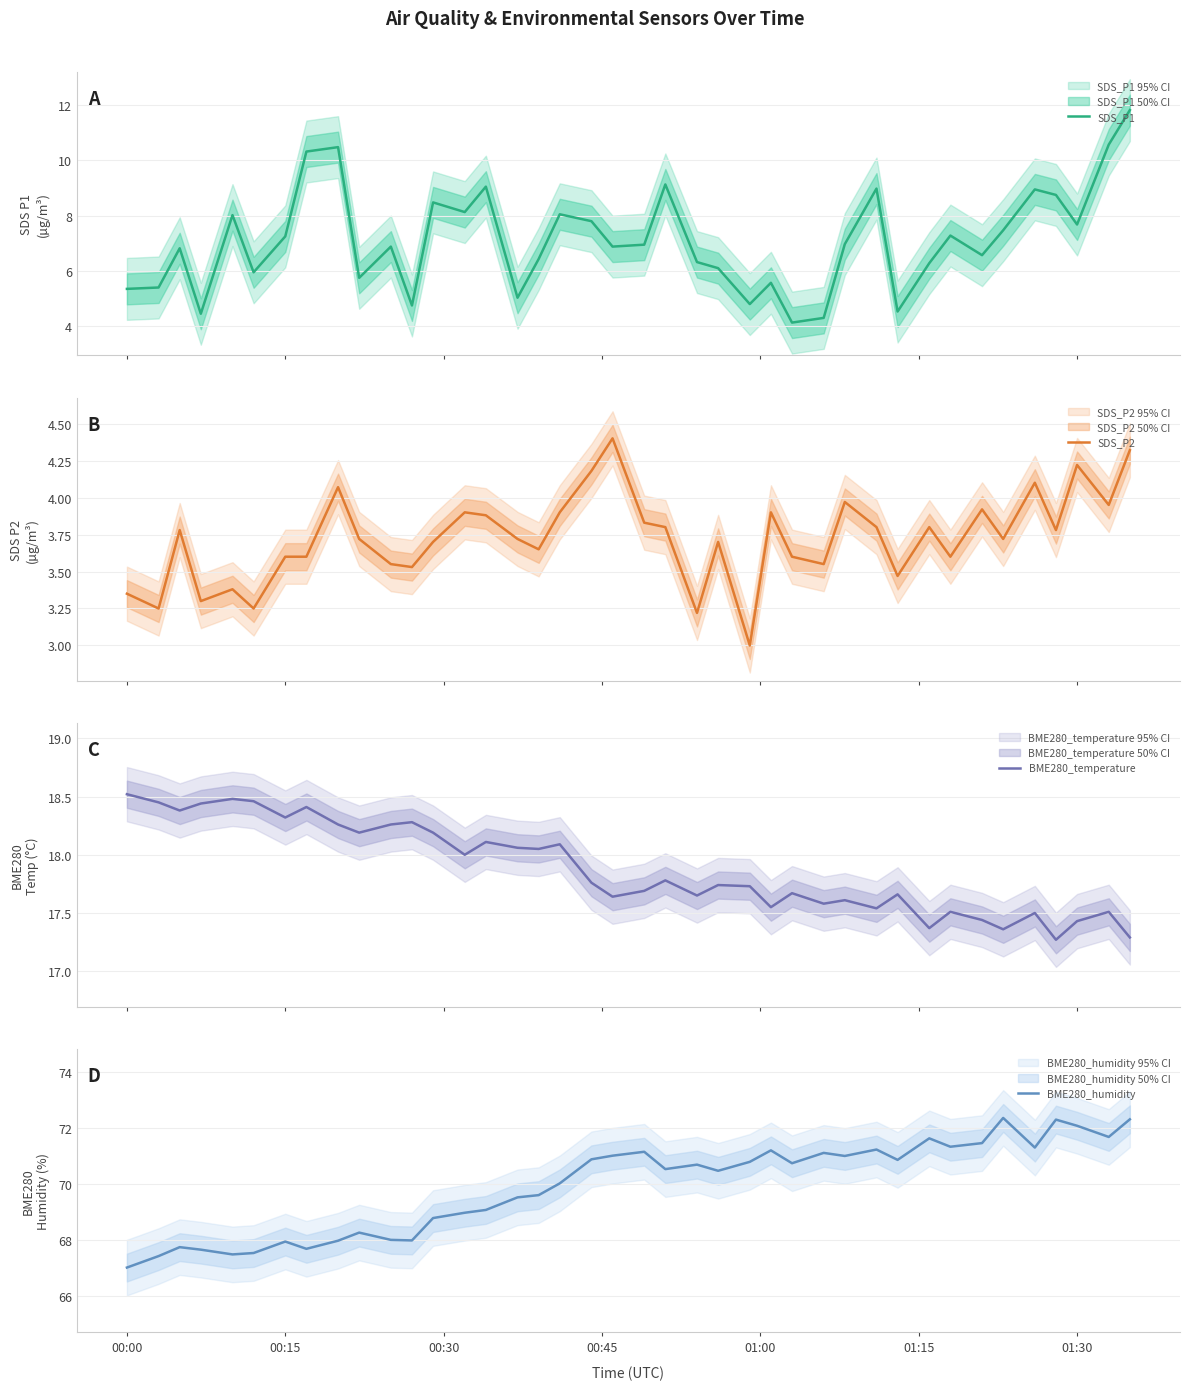

Which category has the lowest value in the BME280_humidity series?

00:00